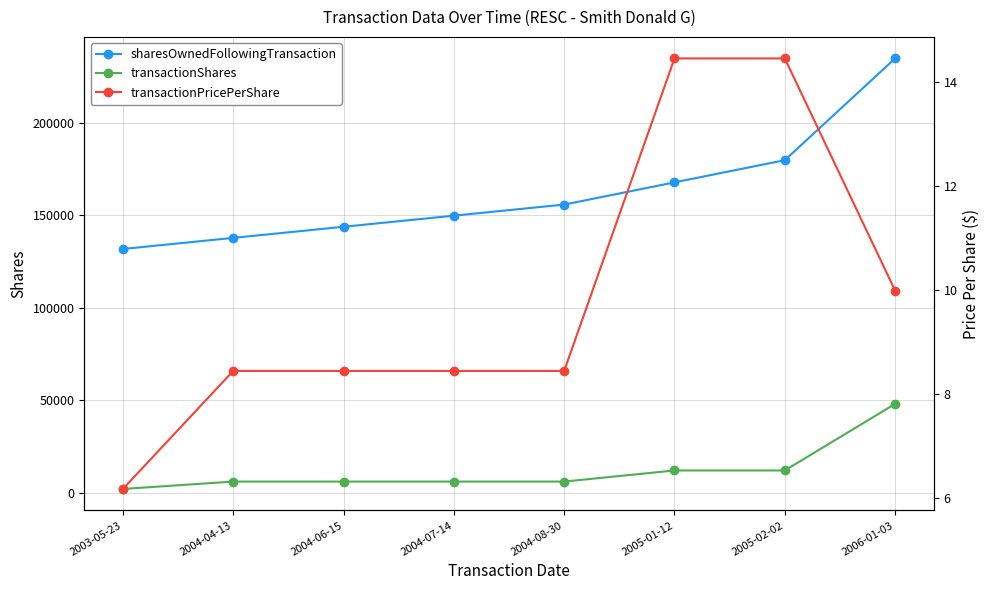

Rank the series at 2005-01-12 from highest to lowest value.

sharesOwnedFollowingTransaction, transactionShares, transactionPricePerShare